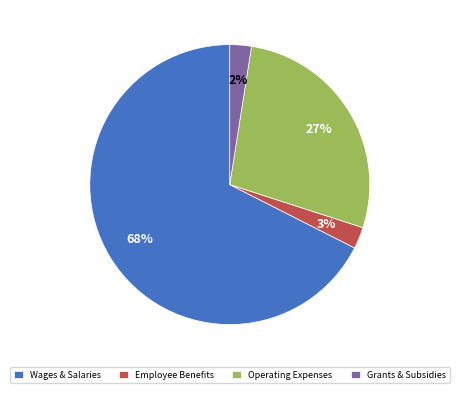

What is the largest slice in the pie chart?

Wages & Salaries